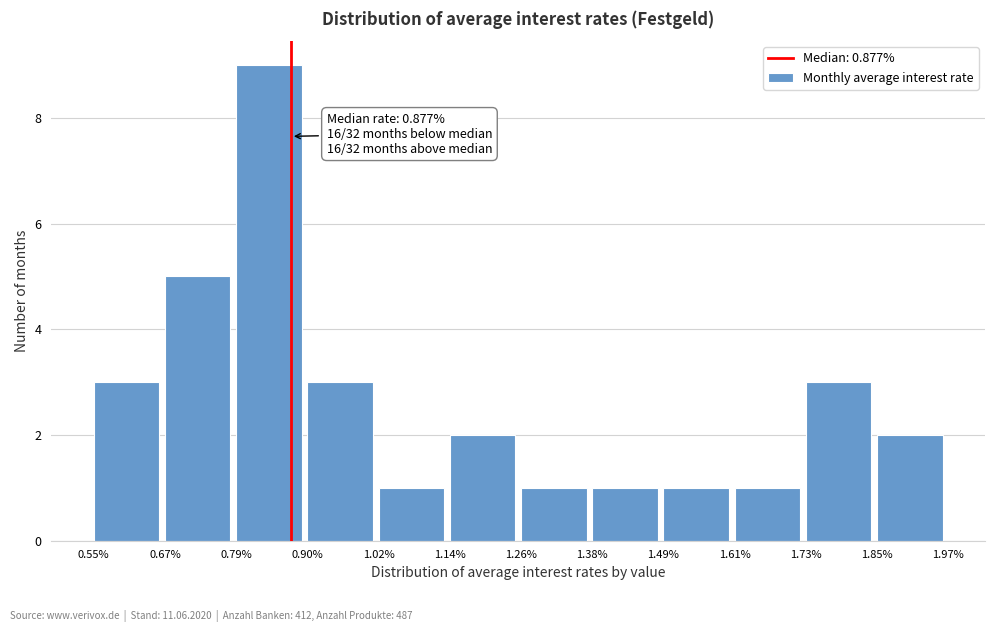

Reading left to right, extract all data points from this chart.

0.55%=3	0.67%=5	0.79%=9	0.90%=3	1.02%=1	1.14%=2	1.26%=1	1.38%=1	1.49%=1	1.61%=1	1.73%=3	1.85%=2